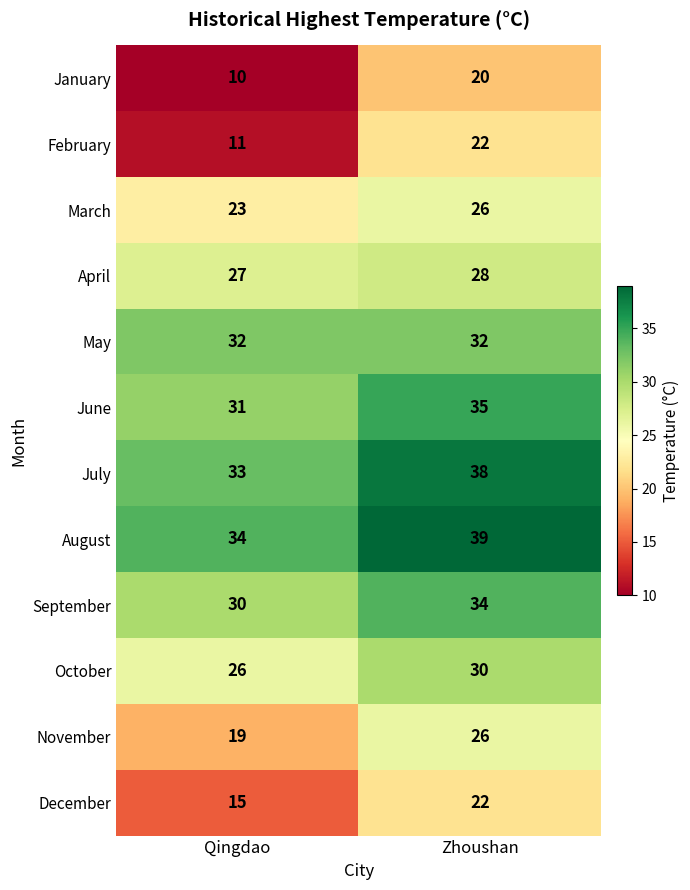

Reading left to right, list all the values displayed in this chart.

January: 10	20
February: 11	22
March: 23	26
April: 27	28
May: 32	32
June: 31	35
July: 33	38
August: 34	39
September: 30	34
October: 26	30
November: 19	26
December: 15	22